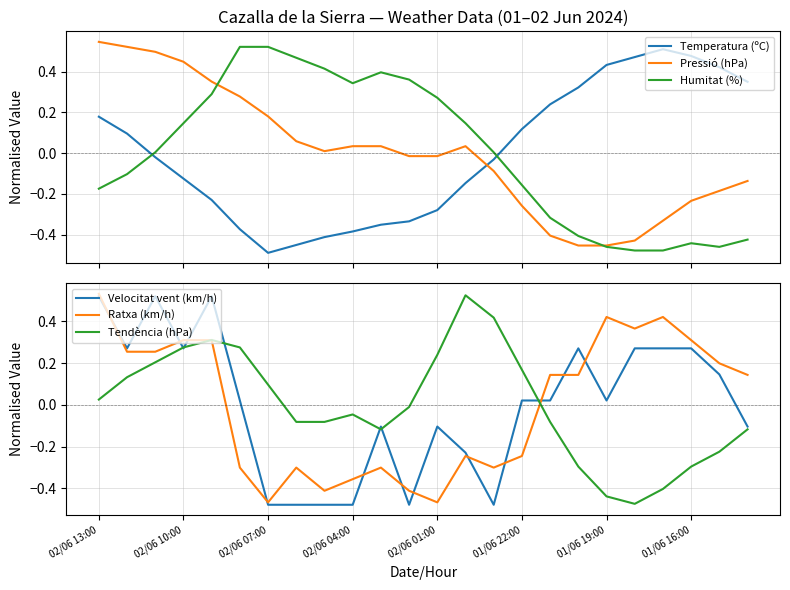

At 16, list the series in order from largest to smallest.

Temperatura (ºC), Ratxa (km/h), Velocitat vent (km/h), Tendència (hPa), Humitat (%), Pressió (hPa)